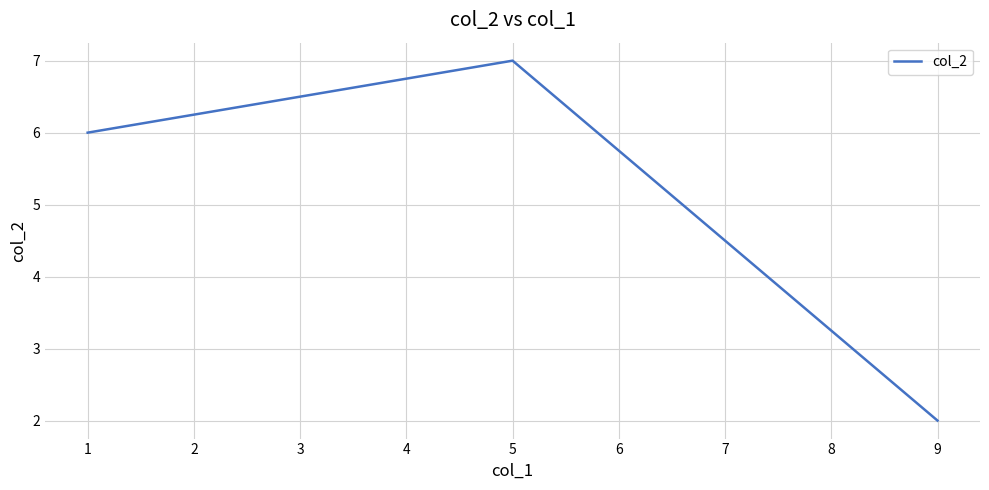

Count the values in the range 2 to 7.

3